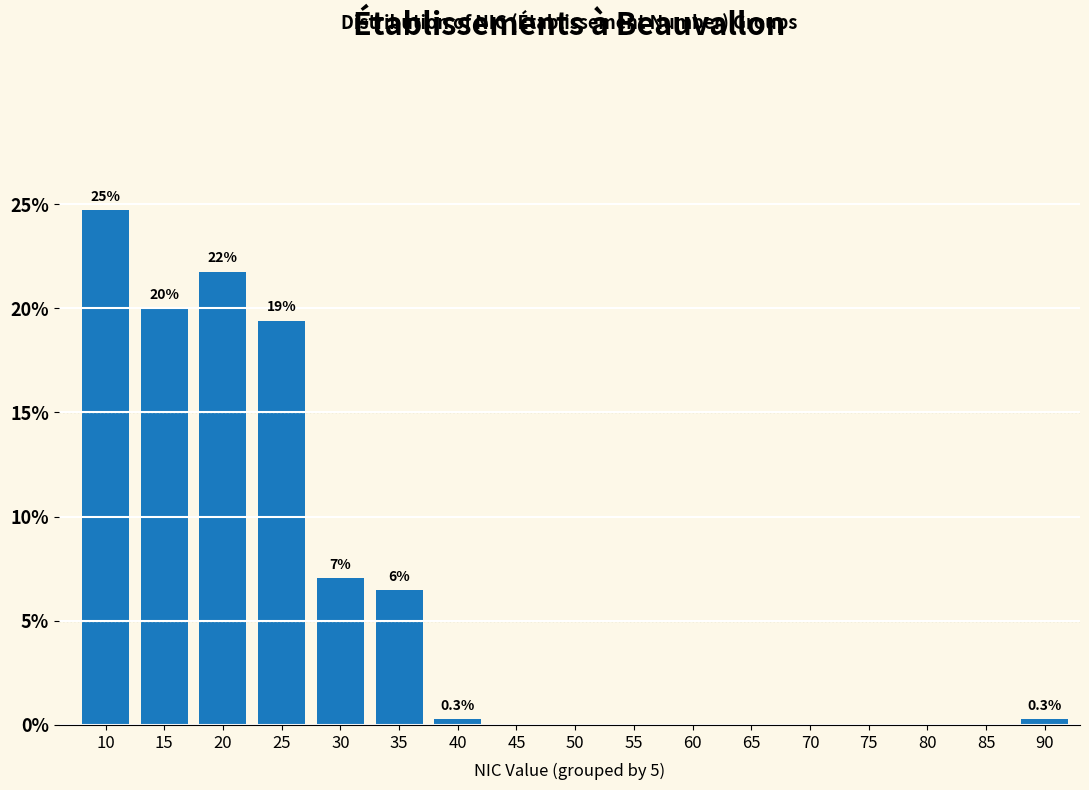

Reading right to left, transcribe all the data shown in this chart.

90=0.3	85=0.0	80=0.0	75=0.0	70=0.0	65=0.0	60=0.0	55=0.0	50=0.0	45=0.0	40=0.3	35=6.5	30=7.1	25=19.4	20=21.8	15=20.0	10=24.7